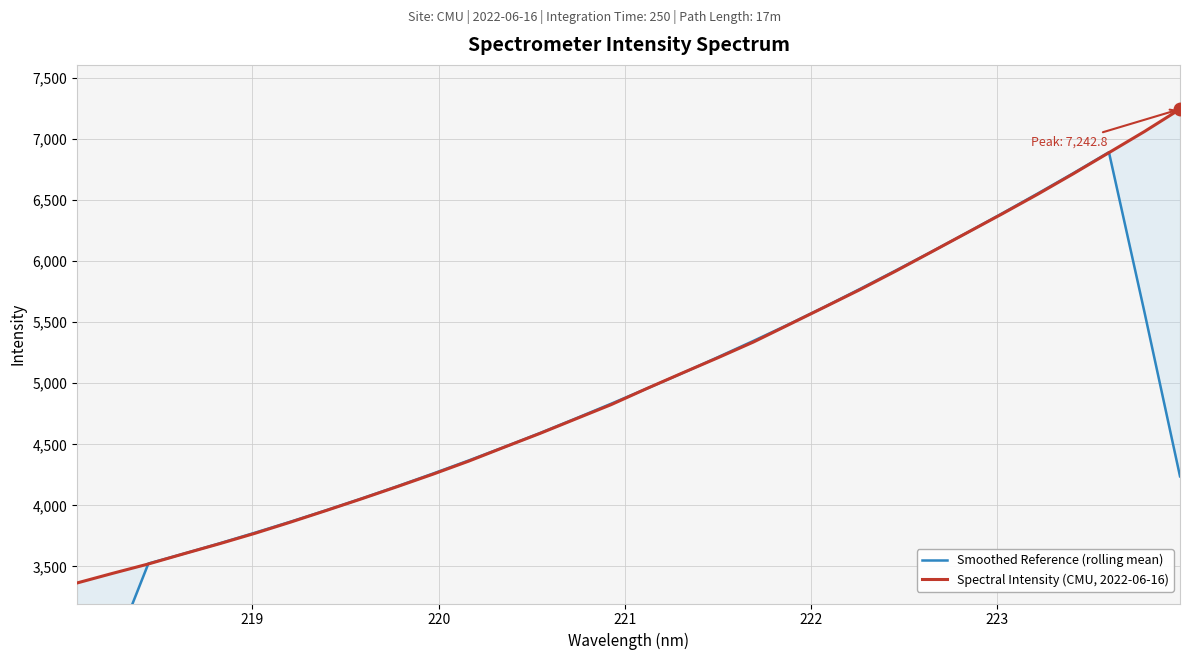

What is the average value of the Spectral Intensity (CMU, 2022-06-16) series?

5036.1